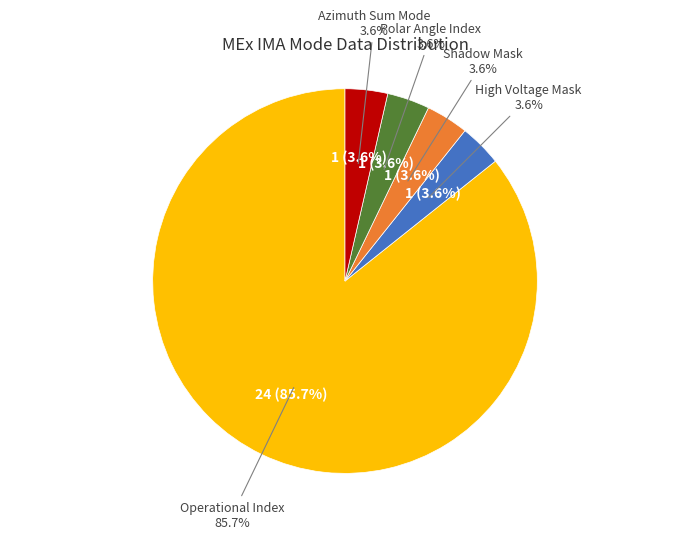

True or false: High Voltage Mask accounts for 1% of the total.

False